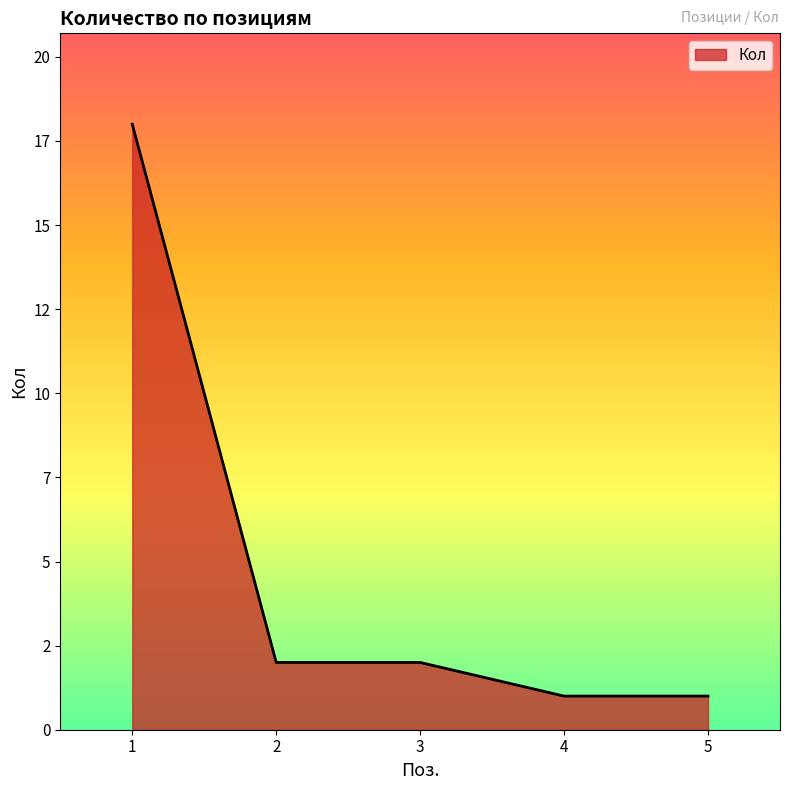

What is the greatest value displayed?

18